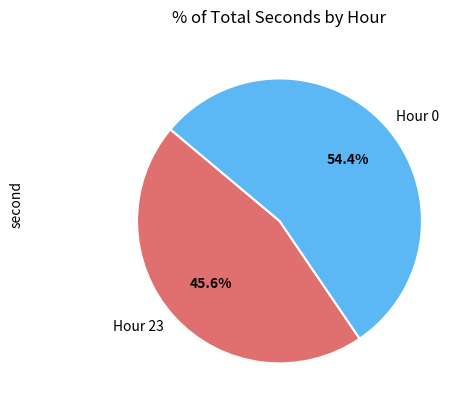

How many segments does this pie chart have?

2